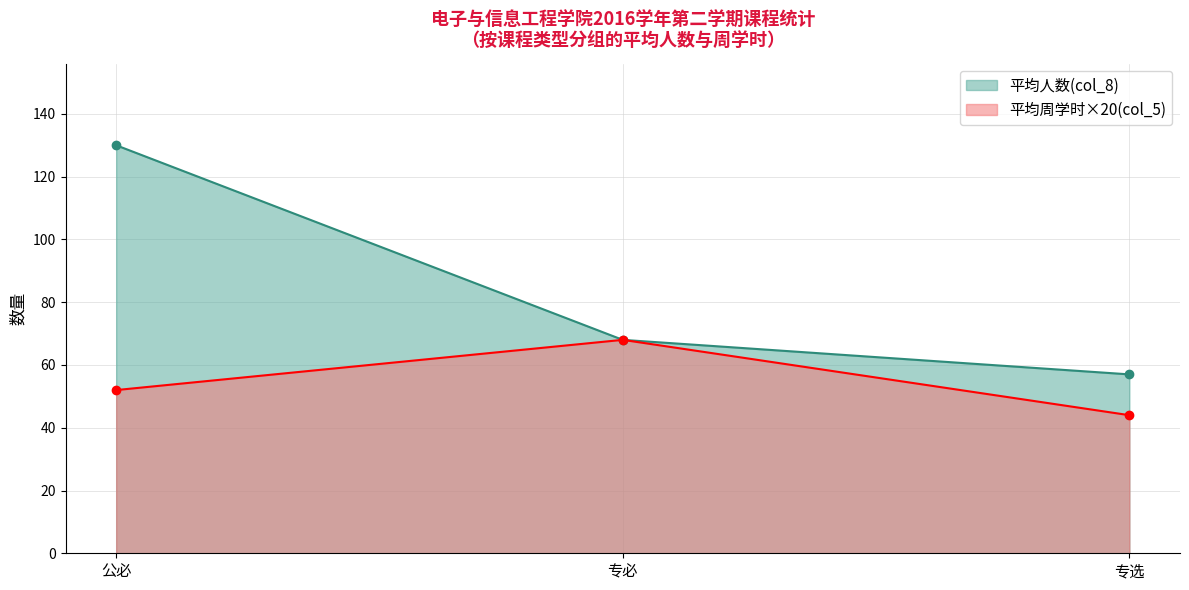

Where does the 人数(col_8) series first go above 80?

公必